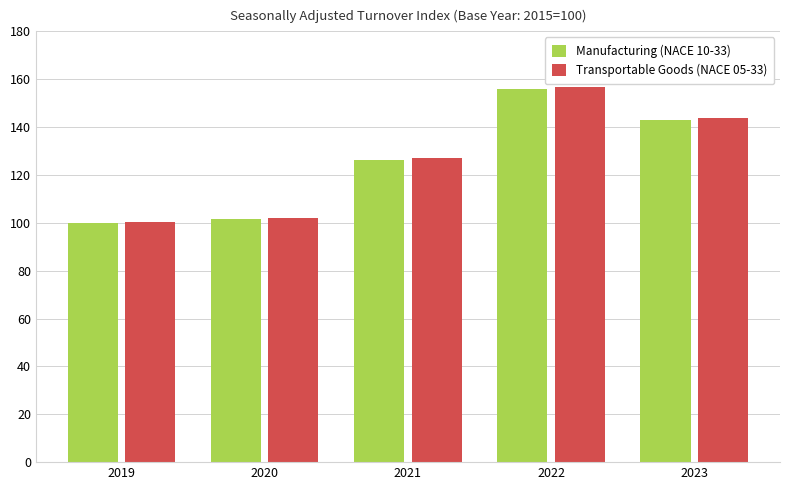

What is the value of the Manufacturing (NACE 10-33) bar at the 5th from the left?

143.0